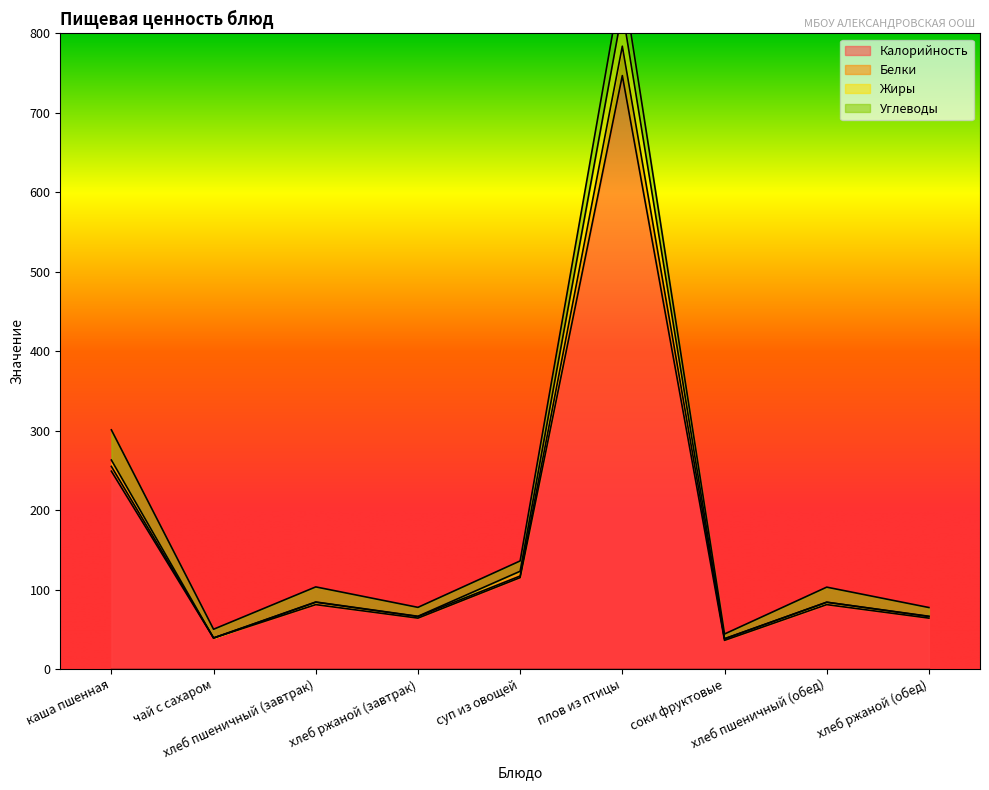

What is the minimum value for Калорийность?

36